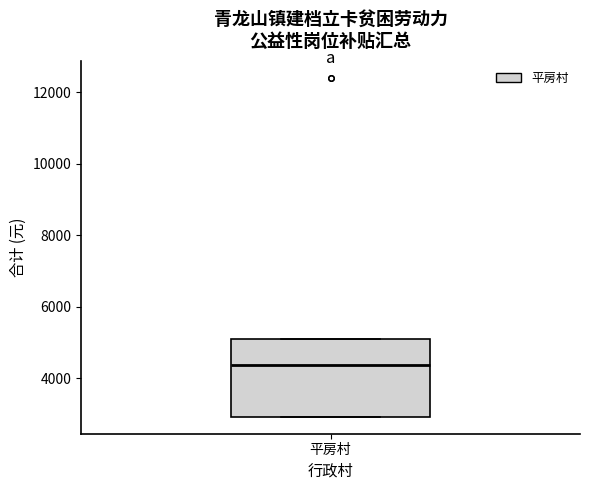

Transcribe this box plot: give where the median line is, the range the box spans, and where the two whiskers end, as read against the y-axis. The values are not printed on the chart, so give them approximately, as read against the axis.

median 4400, box 3000 to 5200, whiskers 3000 to 5200